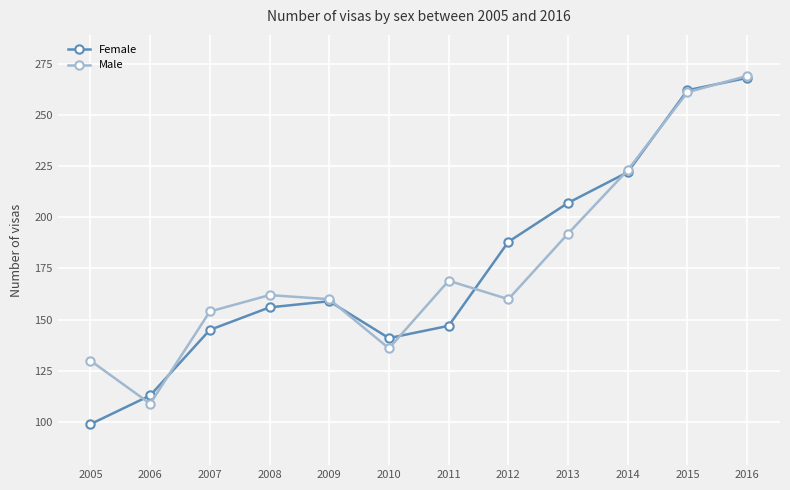

What is the difference between the maximum and minimum values in the Male series?

160